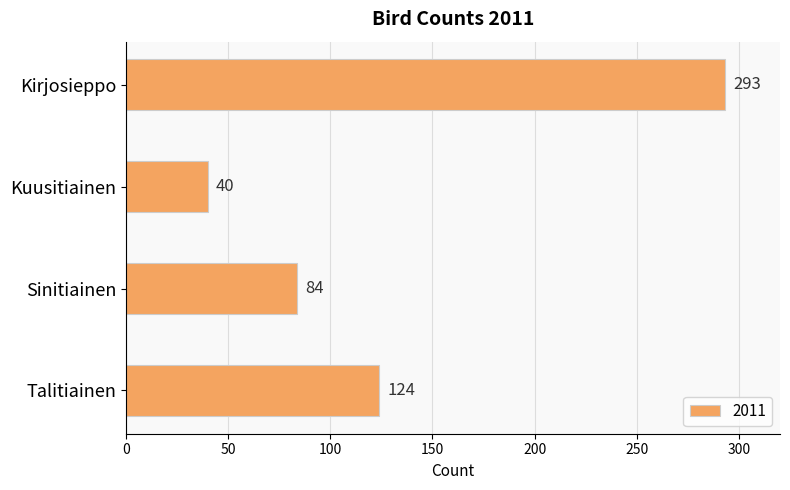

Which has a higher value, Kirjosieppo or Sinitiainen?

Kirjosieppo